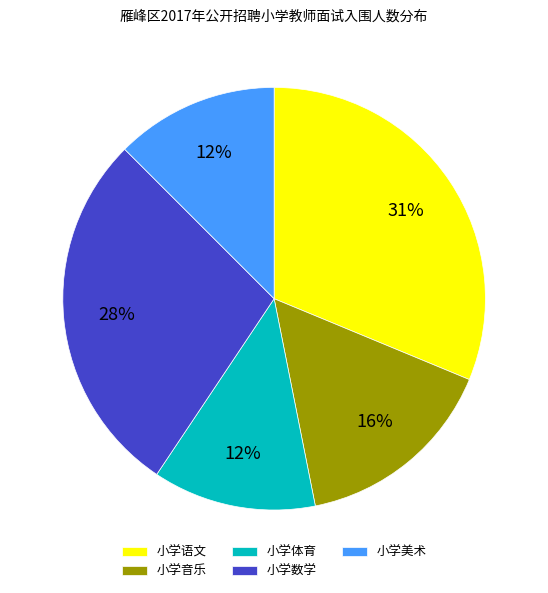

What is the largest slice in the pie chart?

小学语文